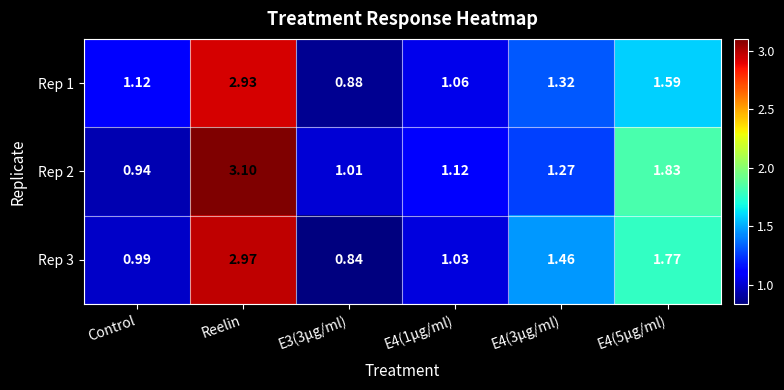

Which category has the highest value across all series?

Reelin